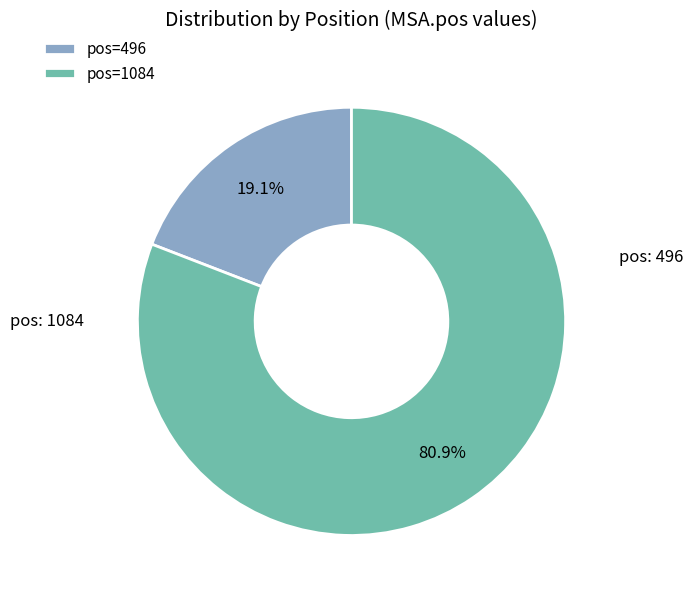

Combined, do pos=1084 and pos=496 account for over 50%?

Yes